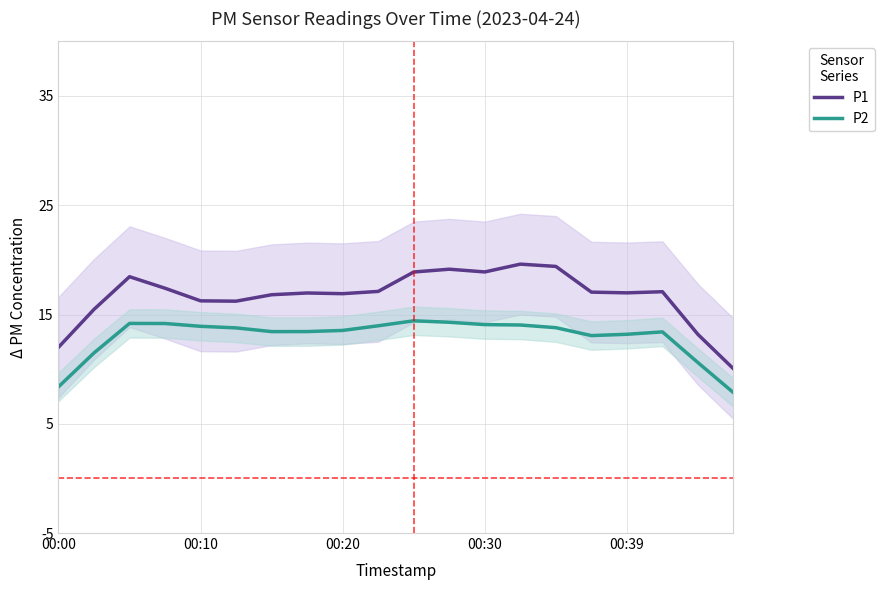

Is it true that P1 equals 12.0 at 00:00?

True